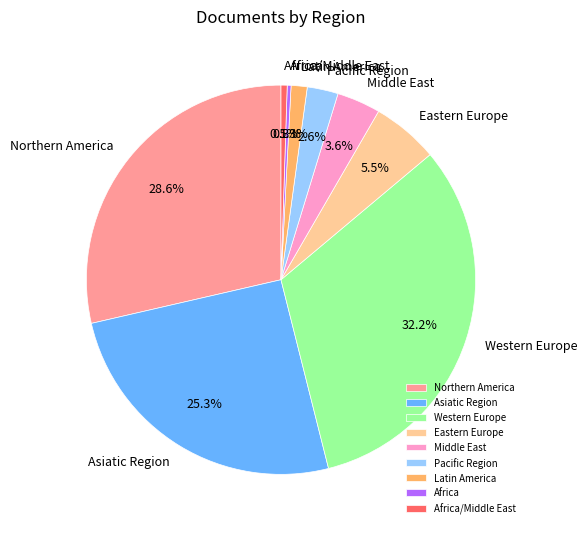

Which slice is the largest?

Western Europe